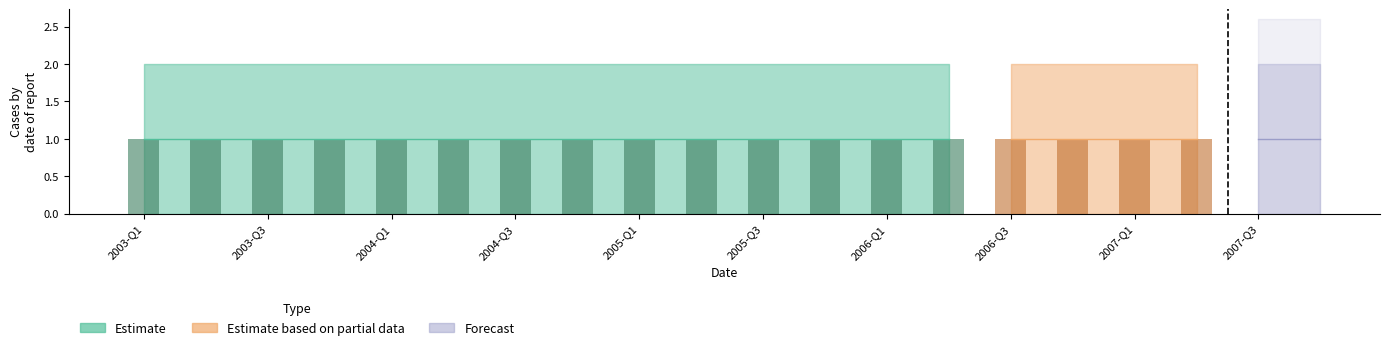

What is the label of the 20th bar from the right?

2003-Q1